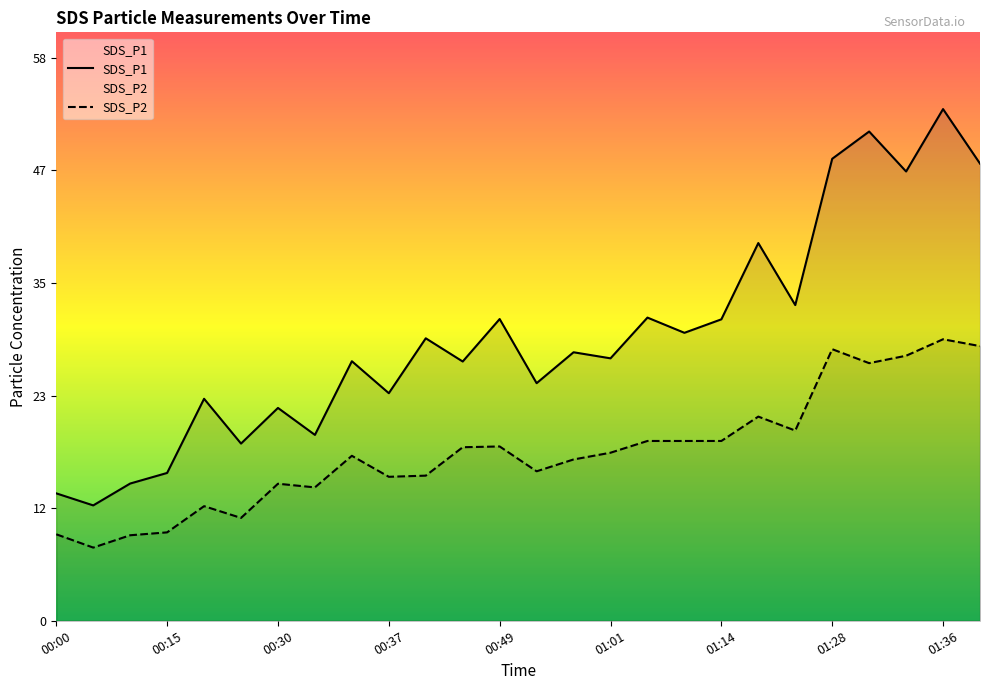

Reading right to left, list all the values displayed in this chart.

SDS_P1: 47.5	53.1	46.6	50.8	48.0	32.8	39.2	31.3	29.9	31.5	27.2	27.9	24.7	31.3	26.9	29.3	23.6	26.9	19.3	22.1	18.4	23.1	15.3	14.2	12.0	13.2
SDS_P2: 28.5	29.2	27.5	26.8	28.2	19.8	21.2	18.7	18.7	18.7	17.4	16.8	15.5	18.1	18.0	15.1	14.9	17.1	13.8	14.2	10.7	11.9	9.2	8.9	7.6	9.0